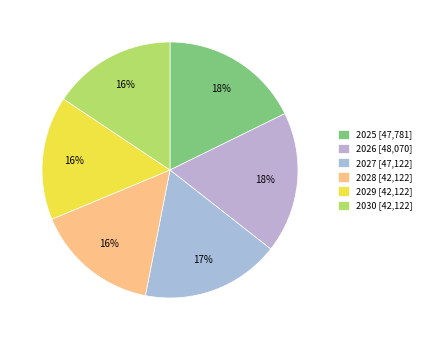

Which category has the smallest portion of the pie?

2028